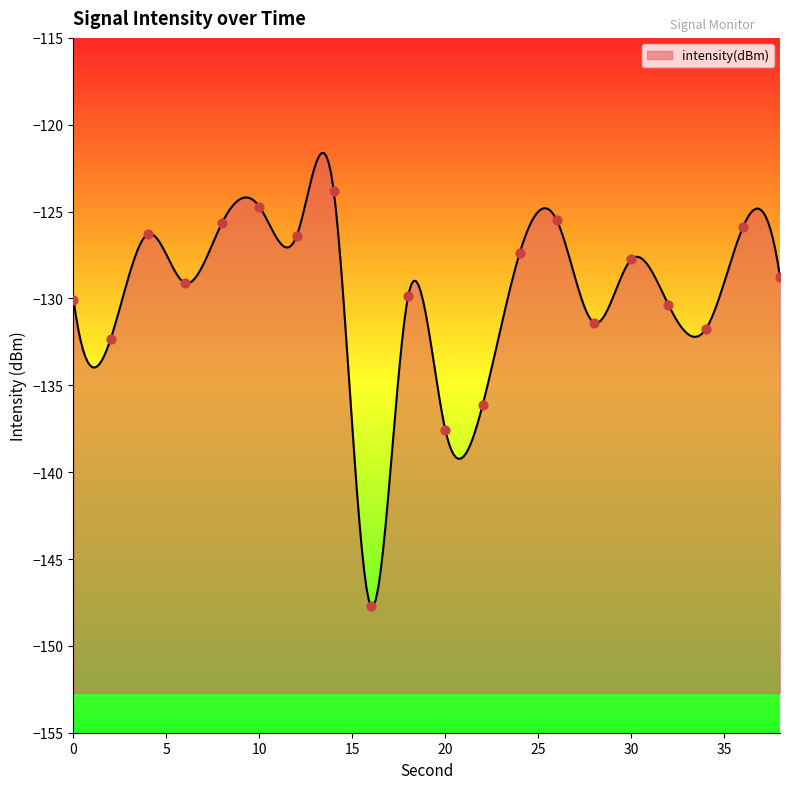

Between 4 and 18, which is larger?

4